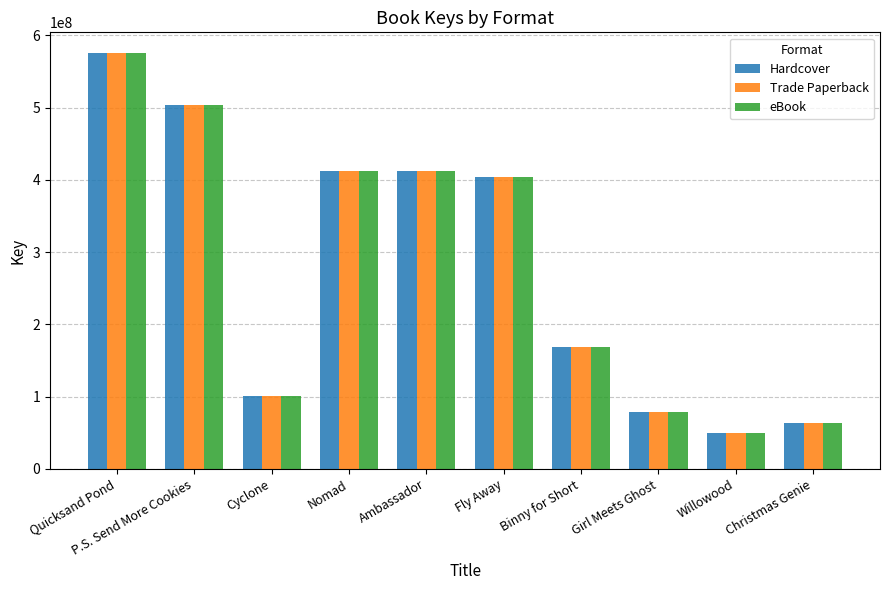

True or false: Hardcover has a value of 578065443 at Fly Away.

False